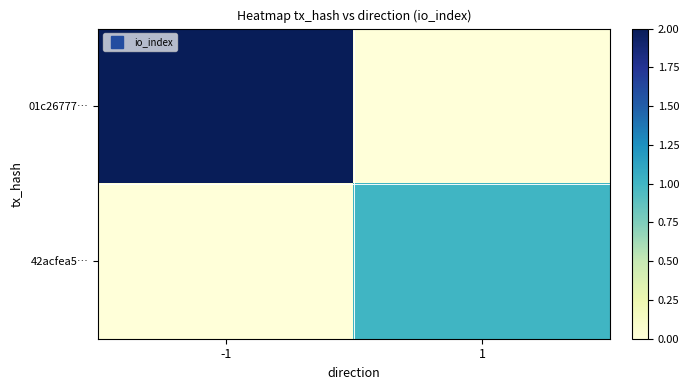

Reading left to right, extract all data points from this chart.

01c26777…: -1=2	1=0
42acfea5…: -1=0	1=1